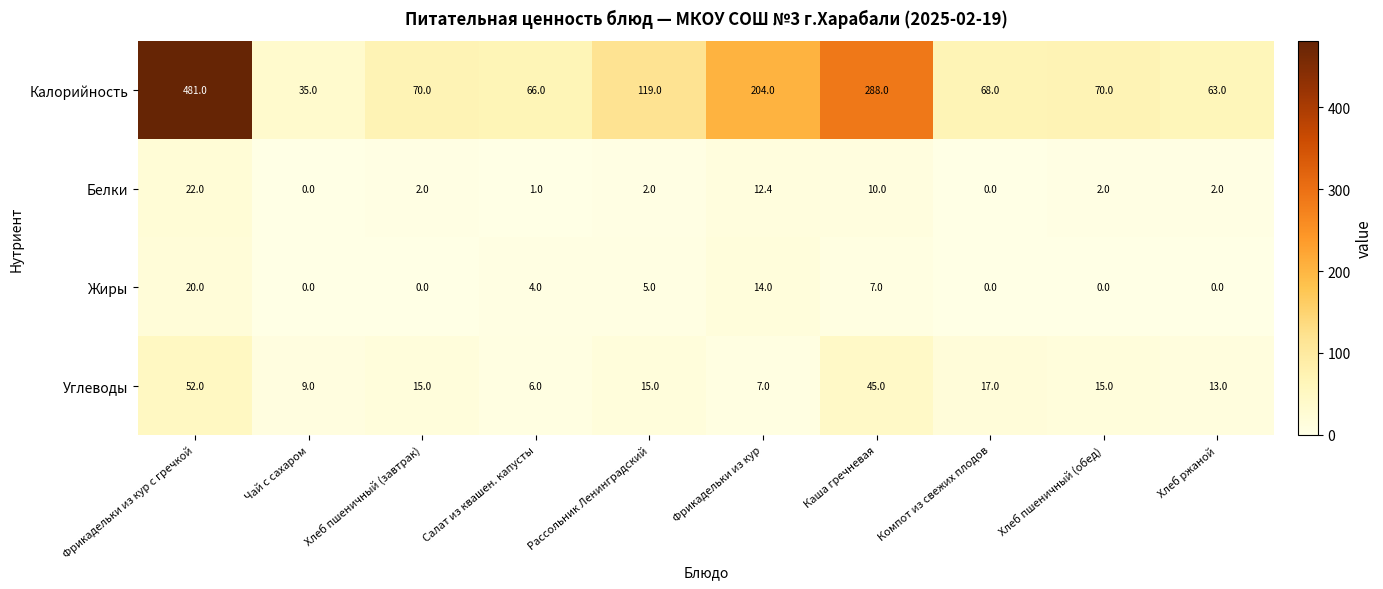

True or false: Жиры has a value of 8.3 at Рассольник Ленинградский.

False